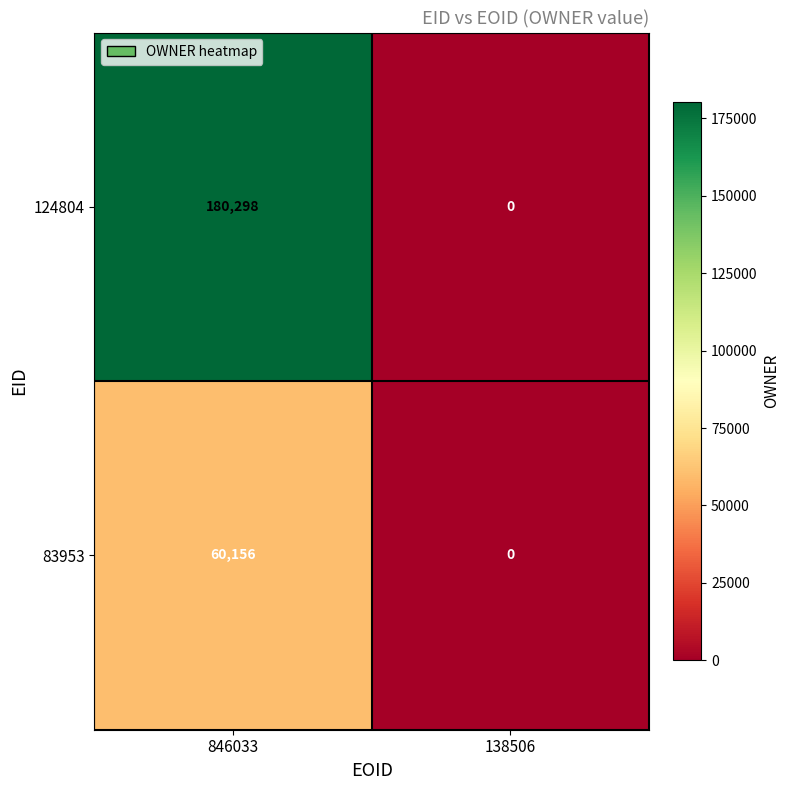

What is the total value across all series at 846033?

240454